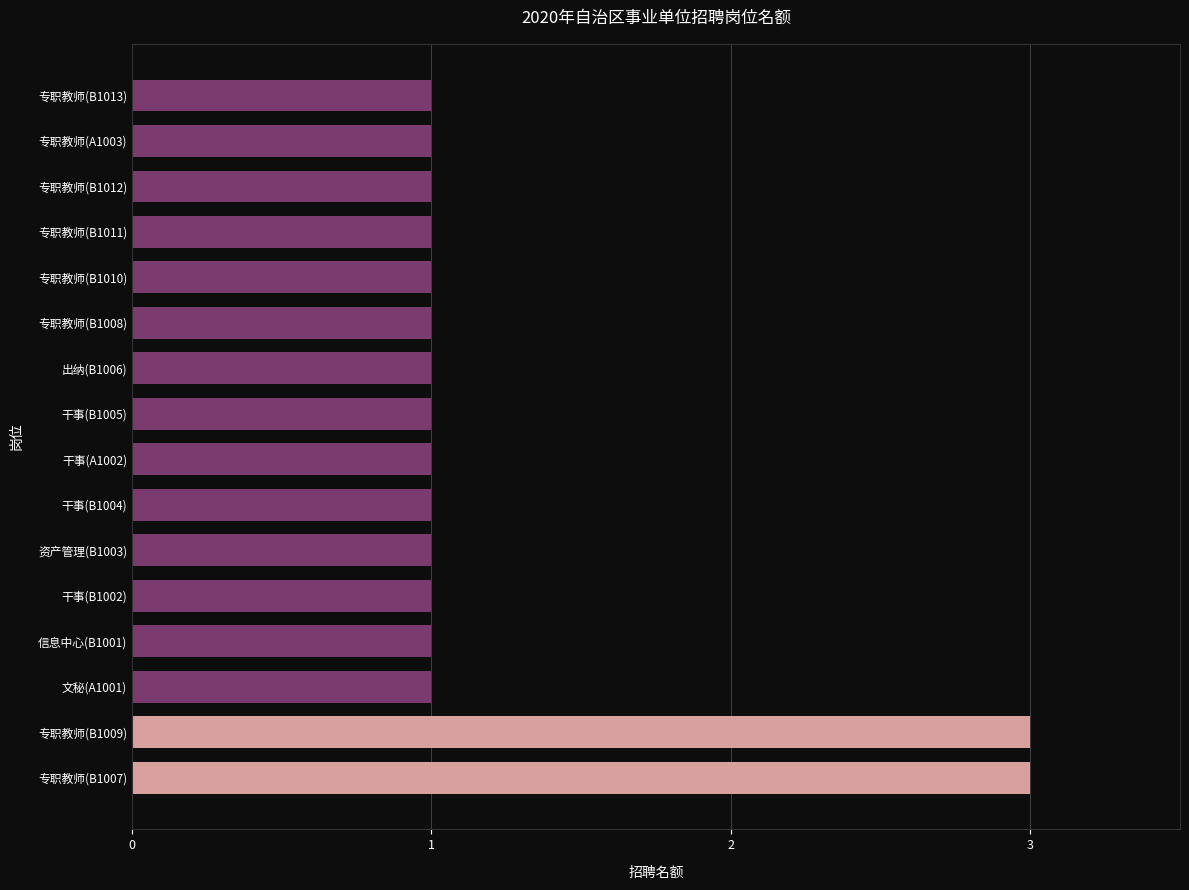

Reading bottom to top, transcribe all the data shown in this chart.

专职教师(B1007)=3	专职教师(B1009)=3	文秘(A1001)=1	信息中心(B1001)=1	干事(B1002)=1	资产管理(B1003)=1	干事(B1004)=1	干事(A1002)=1	干事(B1005)=1	出纳(B1006)=1	专职教师(B1008)=1	专职教师(B1010)=1	专职教师(B1011)=1	专职教师(B1012)=1	专职教师(A1003)=1	专职教师(B1013)=1